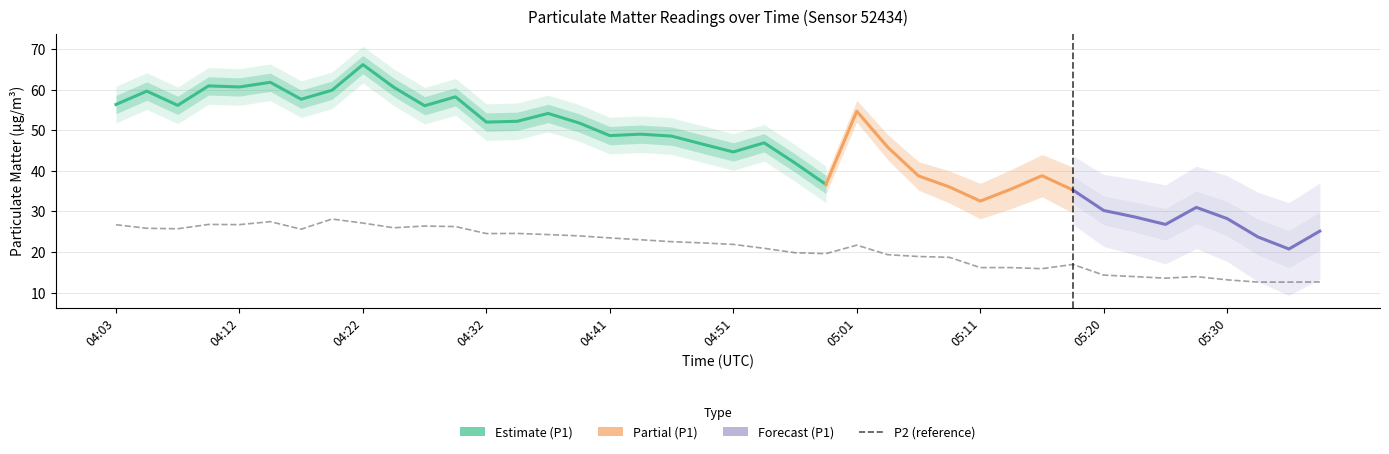

List the labels in order of value, largest first.

04:20, 04:15, 04:22, 04:10, 04:12, 04:03, 04:27, 04:29, 04:24, 04:05, 04:07, 04:17, 04:34, 04:32, 04:37, 04:39, 04:41, 04:44, 04:46, 04:49, 04:51, 05:01, 04:54, 04:56, 04:59, 05:03, 05:06, 05:08, 05:18, 05:11, 05:13, 05:16, 05:20, 05:23, 05:28, 05:25, 05:30, 05:37, 05:33, 05:35